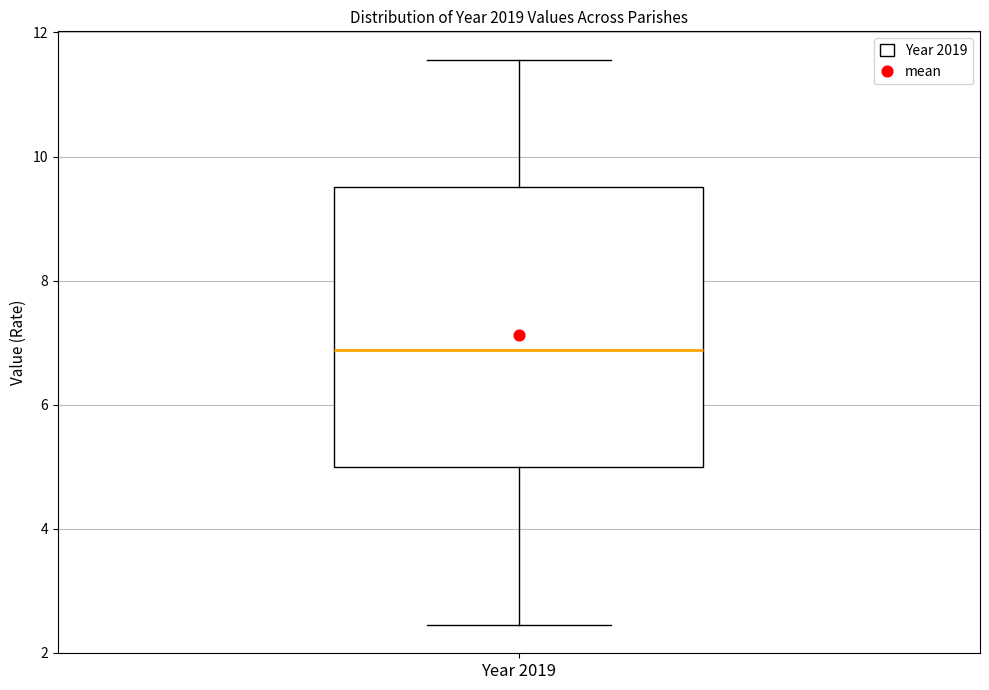

Transcribe this box plot: give where the median line is, the range the box spans, and where the two whiskers end, as read against the y-axis. The values are not printed on the chart, so give them approximately, as read against the axis.

median 6.8, box 5.0 to 9.6, whiskers 2.4 to 11.6